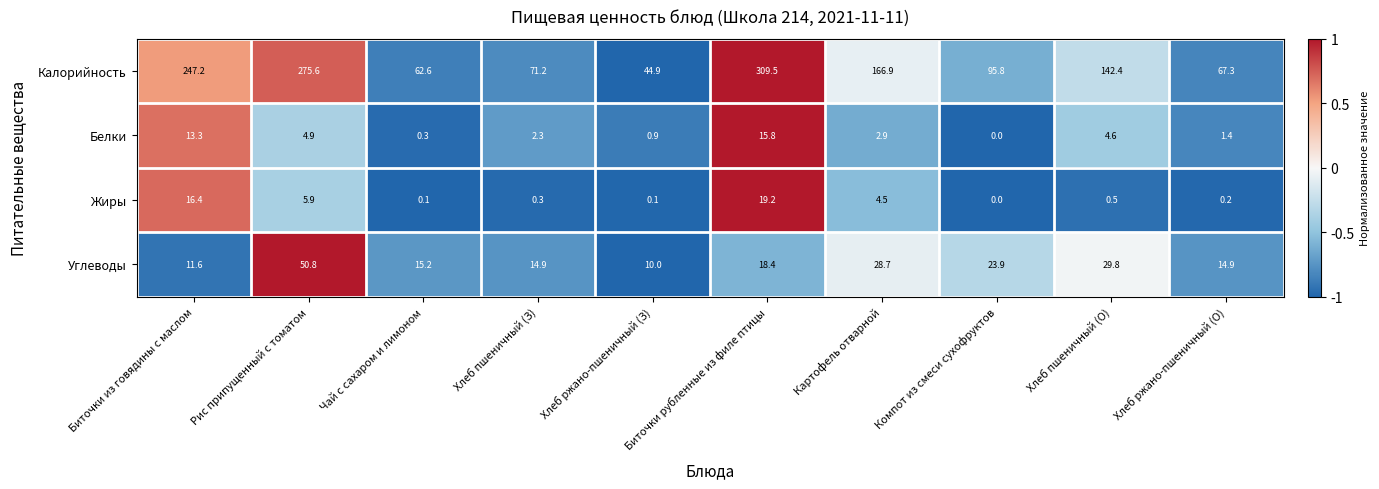

What is the spread (max minus min) of values at Биточки рубленные из филе птицы?

293.7